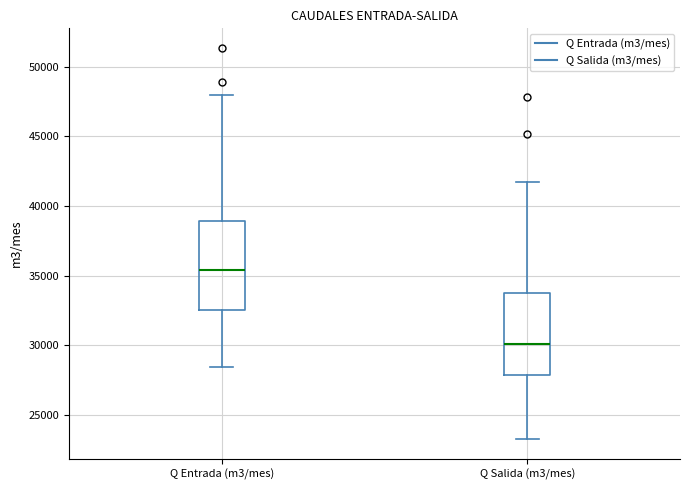

Which box is the tallest, from its lower edge to its upper edge?

Q Entrada (m3/mes)